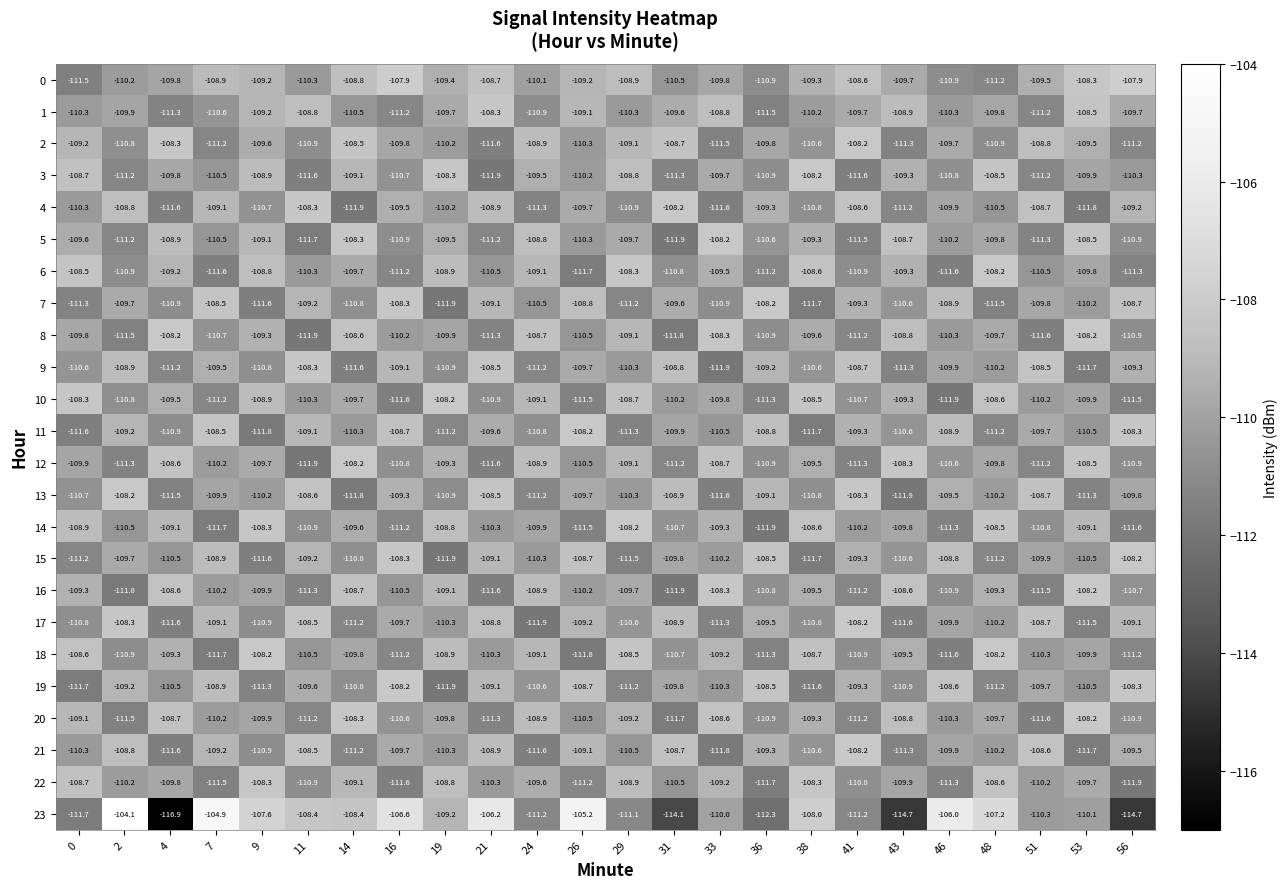

The value of 5 at 31 is -111.9. True or false?

True